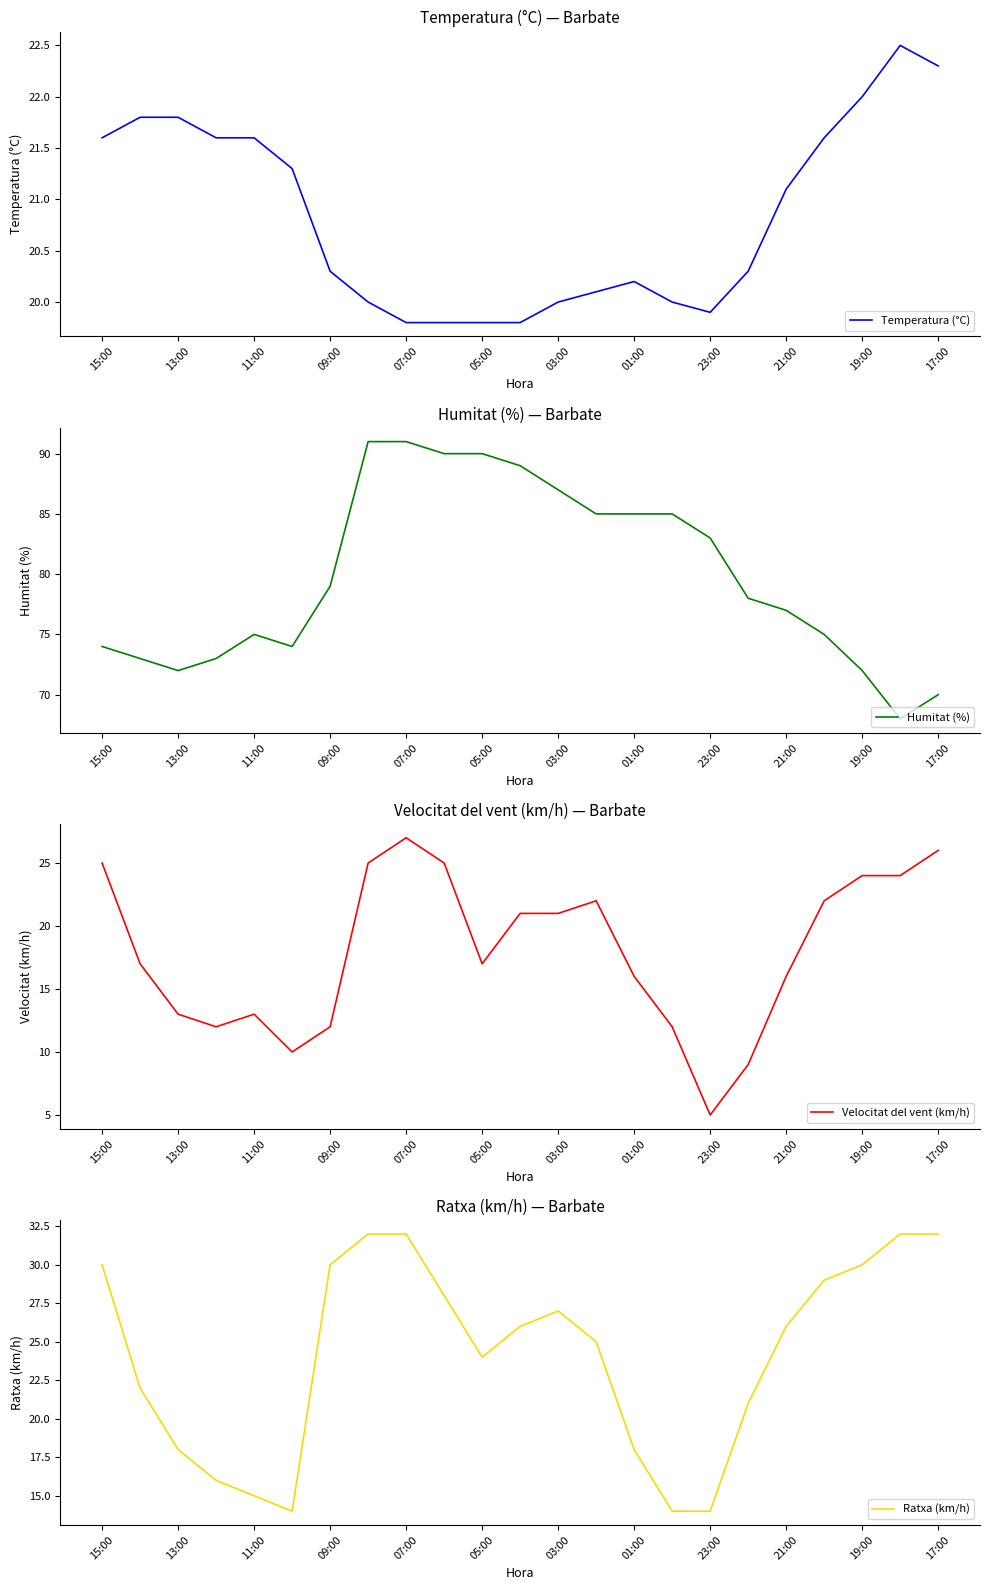

The Temperatura (°C) series shows 21.1 at 21:00. True or false?

True